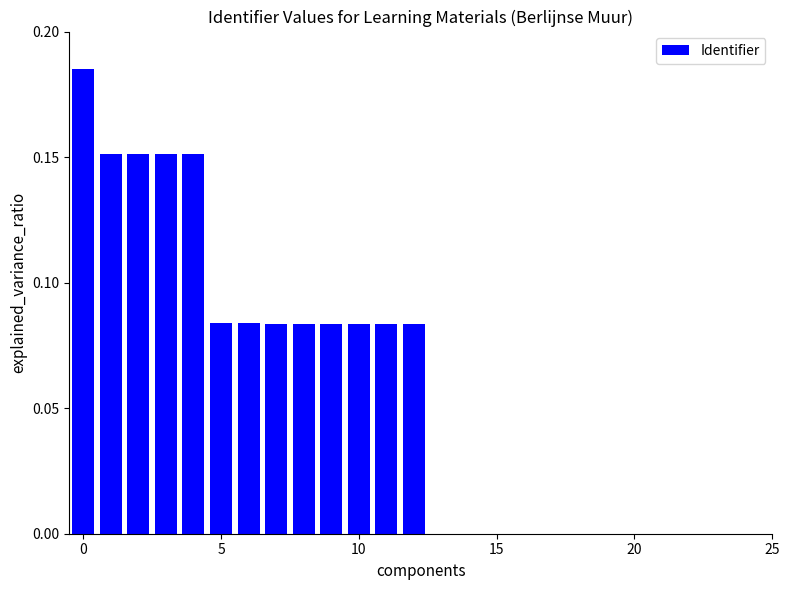

What is the sum of all values?

1.5